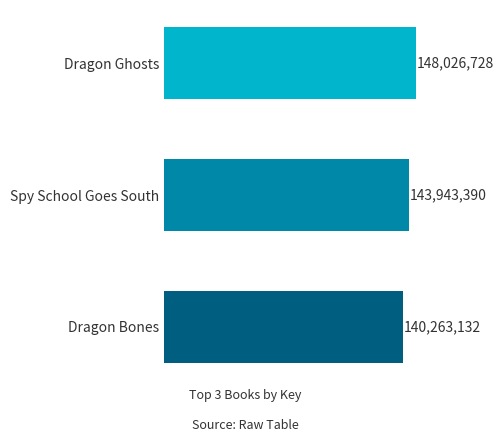

What is the smallest value displayed?

140263132